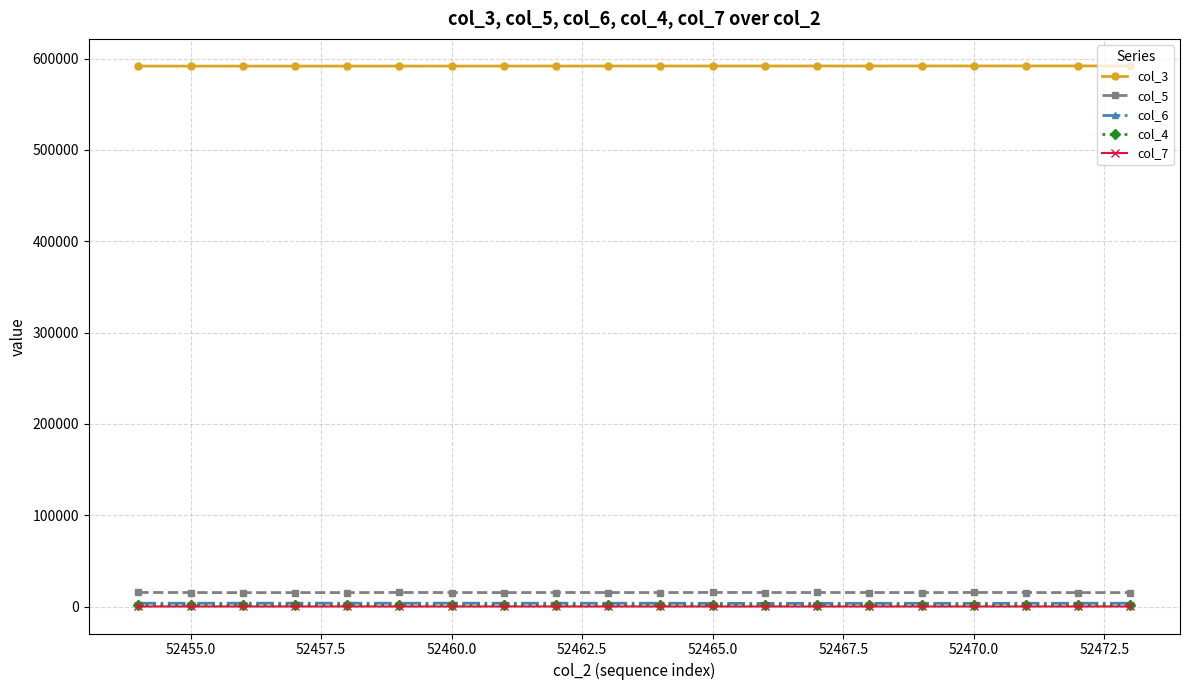

True or false: col_5 has more than 1 interior local peaks.

True